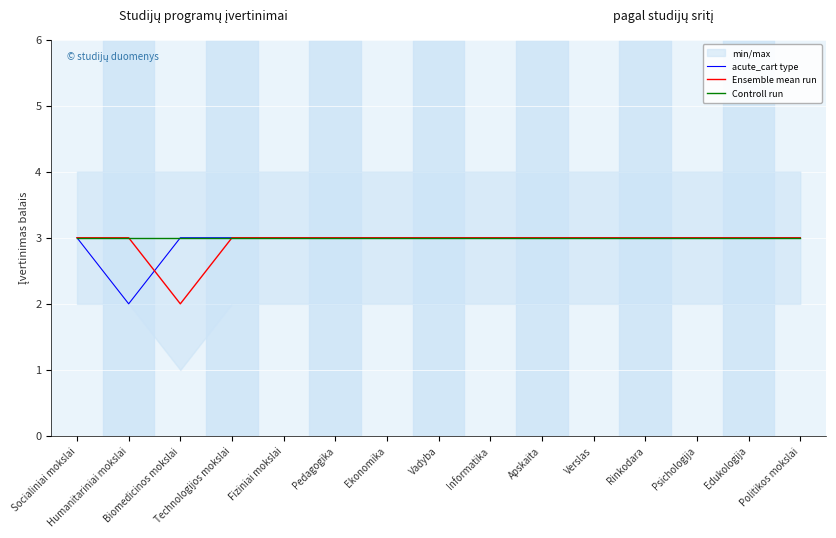

Is the value of Ensemble mean run at Vadyba greater than the value of Controll run at Politikos mokslai?

No